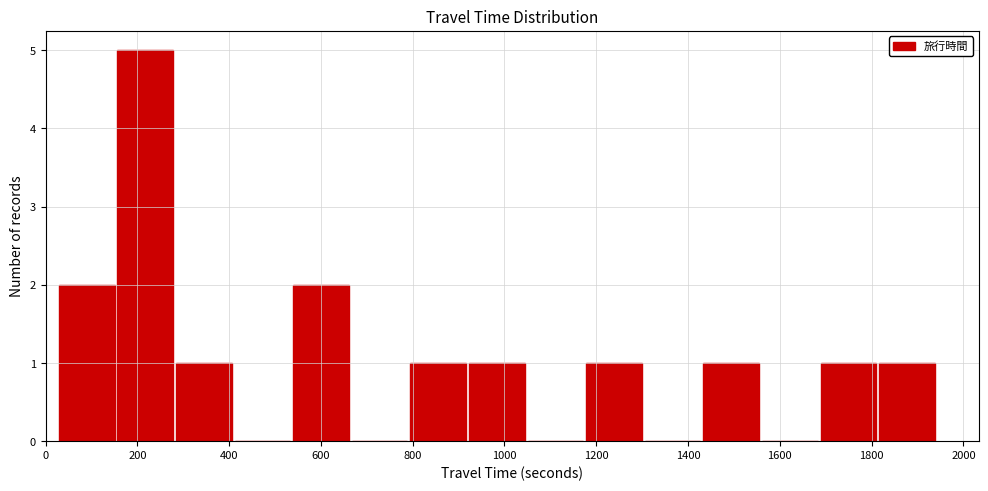

How tall is the bar that spans 20 to 160 on the x-axis? Neither the bar edges nor the heights are printed on the chart, so give them approximately, as read against the axes.

2